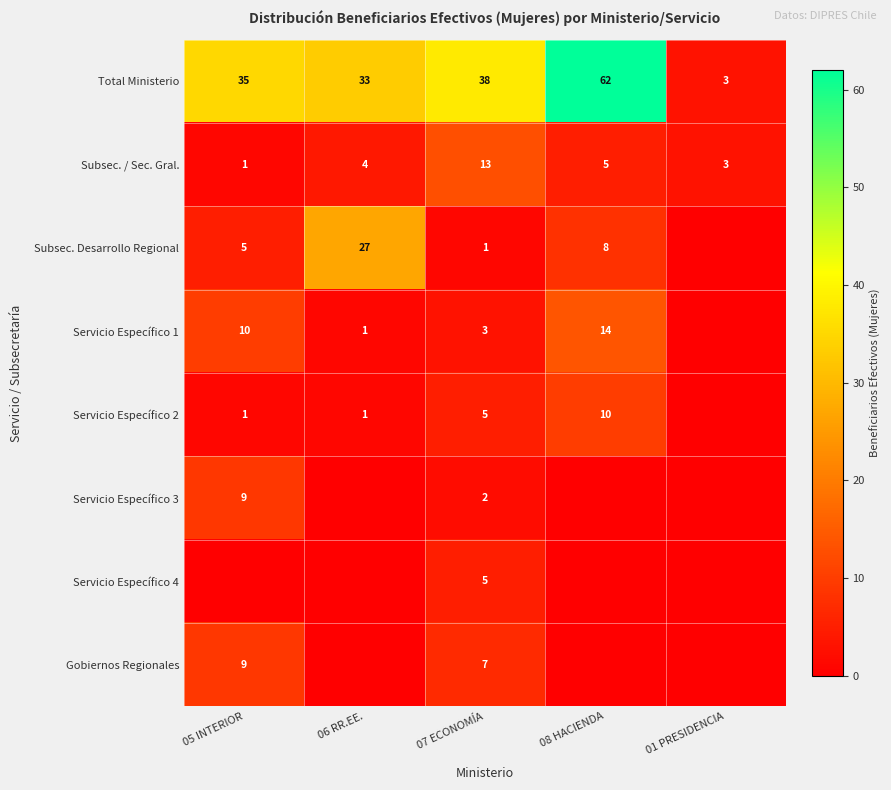

What is the average value of the Total Ministerio series?

34